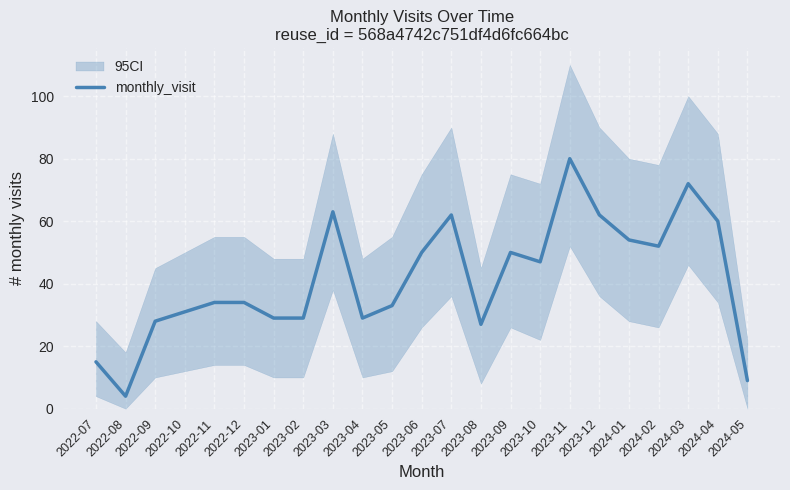

Reading right to left, transcribe all the data shown in this chart.

9	60	72	52	54	62	80	47	50	27	62	50	33	29	63	29	29	34	34	31	28	4	15